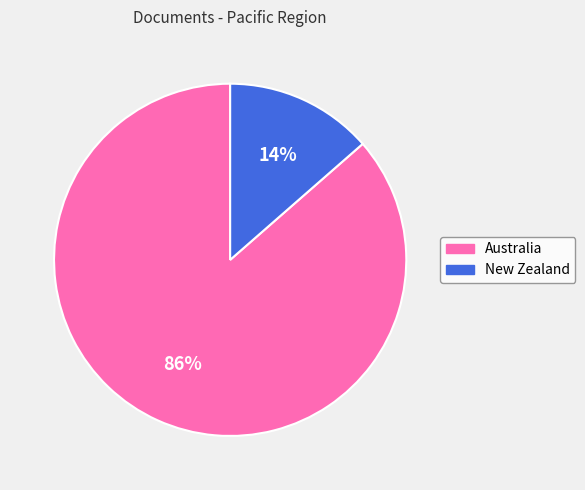

Between New Zealand and Australia, which is larger?

Australia